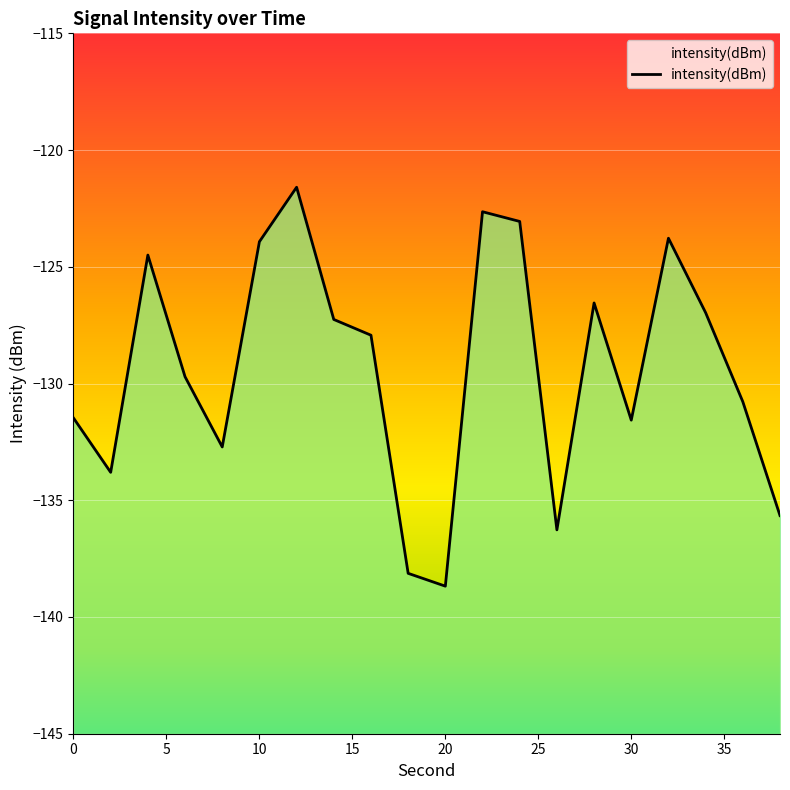

Reading left to right, list all the values displayed in this chart.

-131.5	-133.8	-124.5	-129.7	-132.7	-123.9	-121.6	-127.3	-127.9	-138.1	-138.7	-122.6	-123.1	-136.3	-126.5	-131.6	-123.8	-127.0	-130.8	-135.7